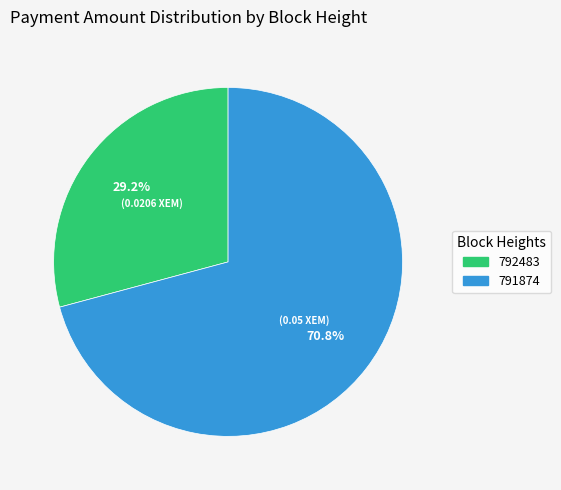

To the nearest percent, what portion does 792483 represent?

29%